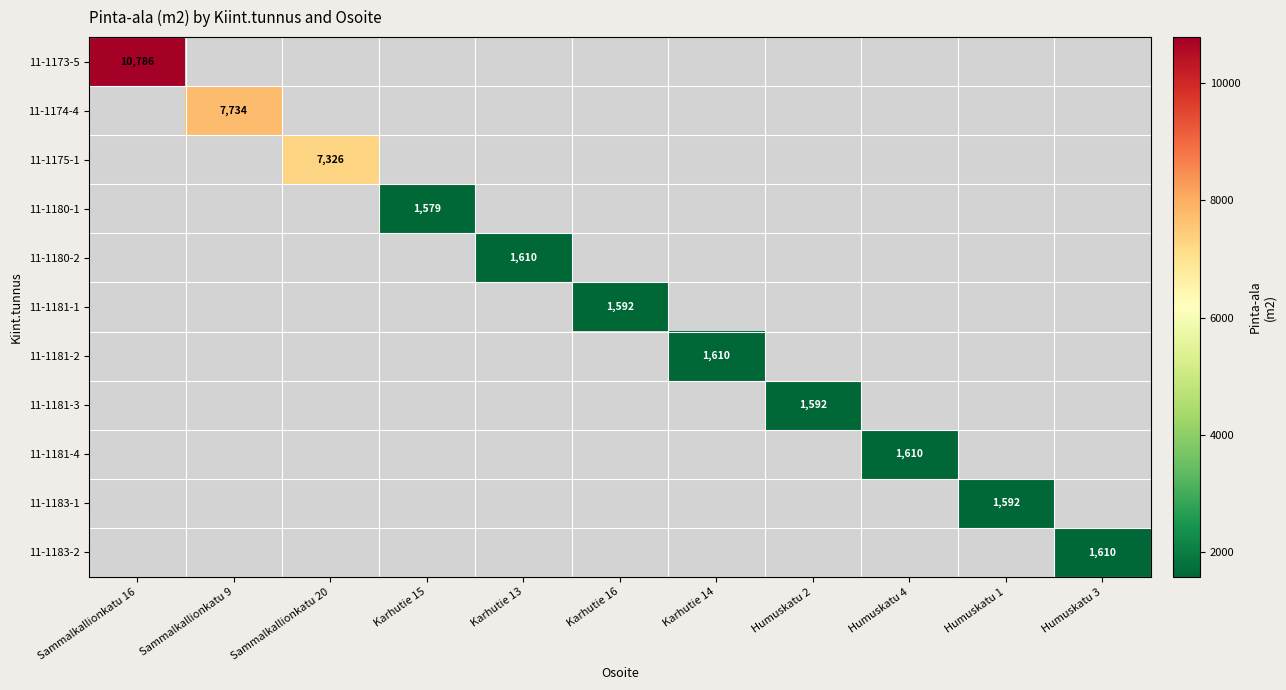

Is it true that 11-1183-2 equals 2835 at Humuskatu 3?

False